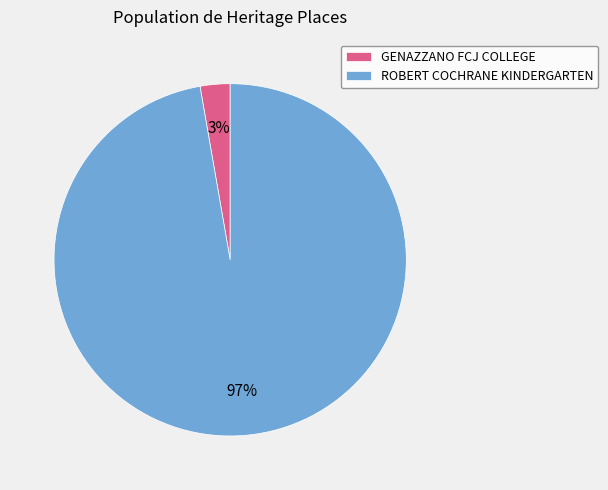

Combined, do ROBERT COCHRANE KINDERGARTEN and GENAZZANO FCJ COLLEGE account for over 50%?

Yes